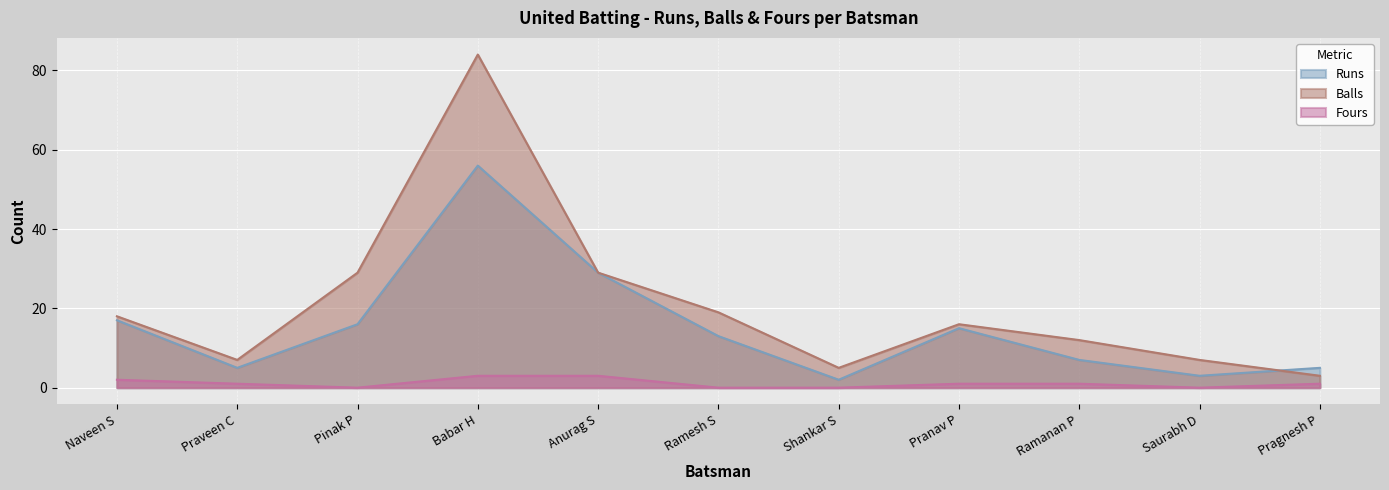

Reading left to right, extract all data points from this chart.

Runs: Naveen S=17	Praveen C=5	Pinak P=16	Babar H=56	Anurag S=29	Ramesh S=13	Shankar S=2	Pranav P=15	Ramanan P=7	Saurabh D=3	Pragnesh P=5
Balls: Naveen S=18	Praveen C=7	Pinak P=29	Babar H=84	Anurag S=29	Ramesh S=19	Shankar S=5	Pranav P=16	Ramanan P=12	Saurabh D=7	Pragnesh P=3
Fours: Naveen S=2	Praveen C=1	Pinak P=0	Babar H=3	Anurag S=3	Ramesh S=0	Shankar S=0	Pranav P=1	Ramanan P=1	Saurabh D=0	Pragnesh P=1